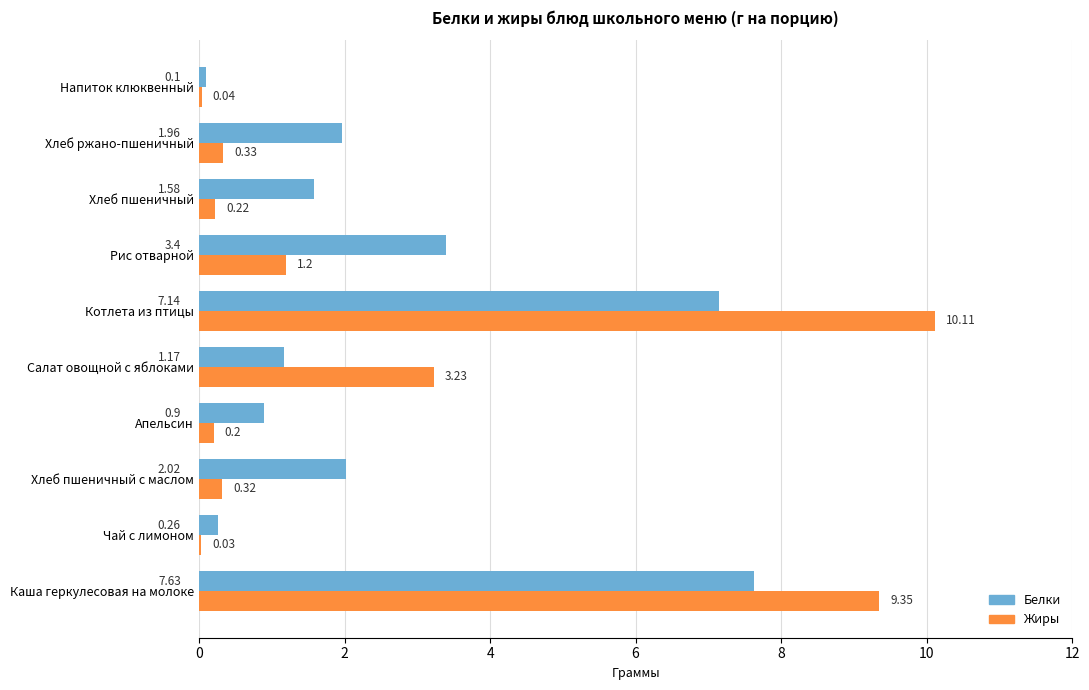

At which category is the sum across all series the highest?

Котлета из птицы